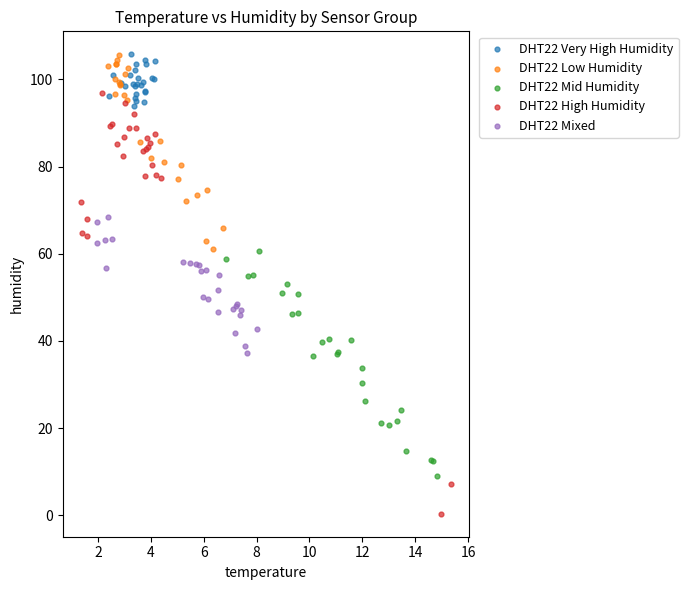

What are all the series names shown in the legend?

DHT22 Very High Humidity, DHT22 Low Humidity, DHT22 Mid Humidity, DHT22 High Humidity, DHT22 Mixed